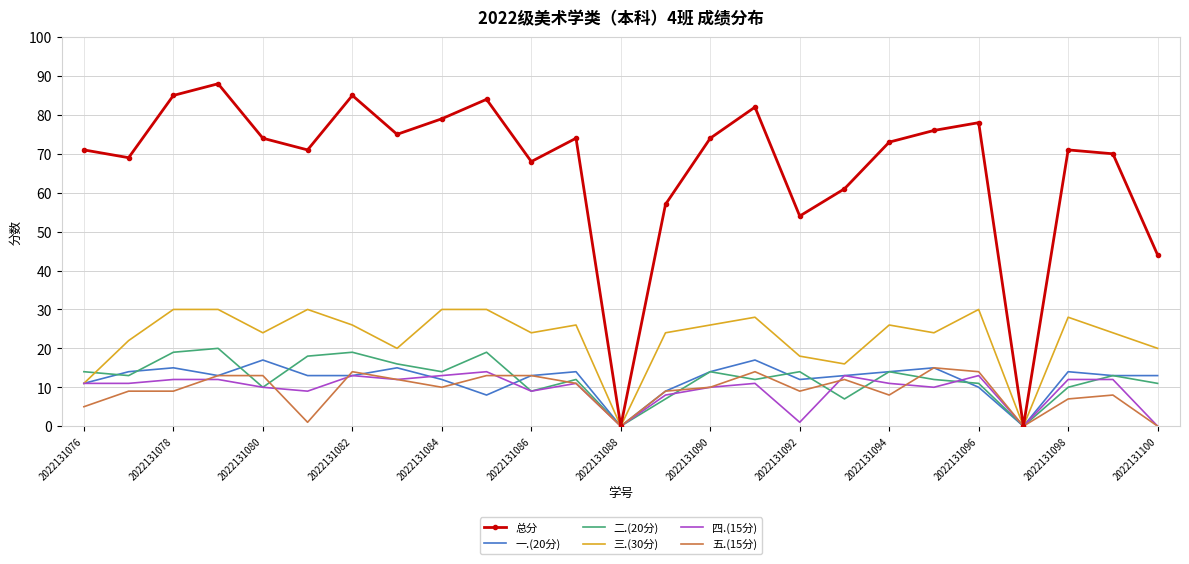

What is the maximum value shown in the chart?

88